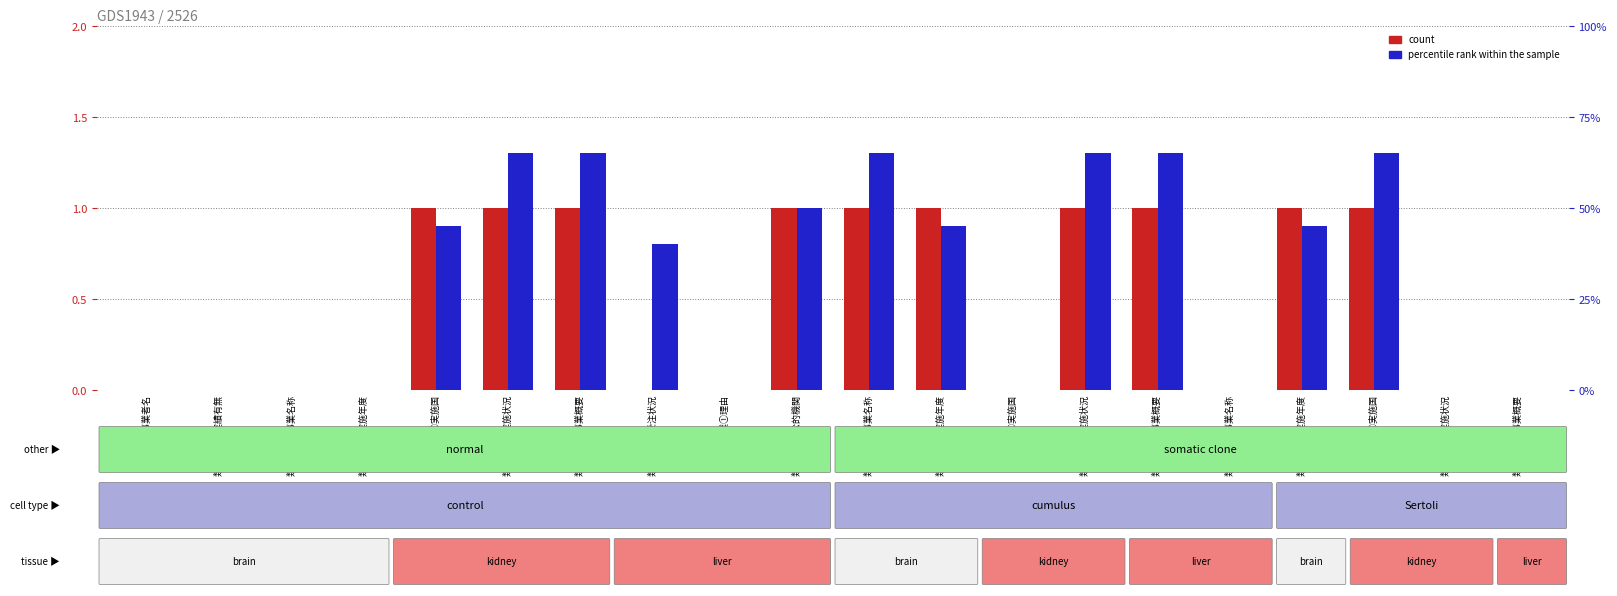

Reading left to right, extract all data points from this chart.

count: 0	0	0	0	1	1	1	0	0	1	1	1	0	1	1	0	1	1	0	0
percentile rank within the sample: 0	0	0	0	45	65	65	40	0	50	65	45	0	65	65	0	45	65	0	0